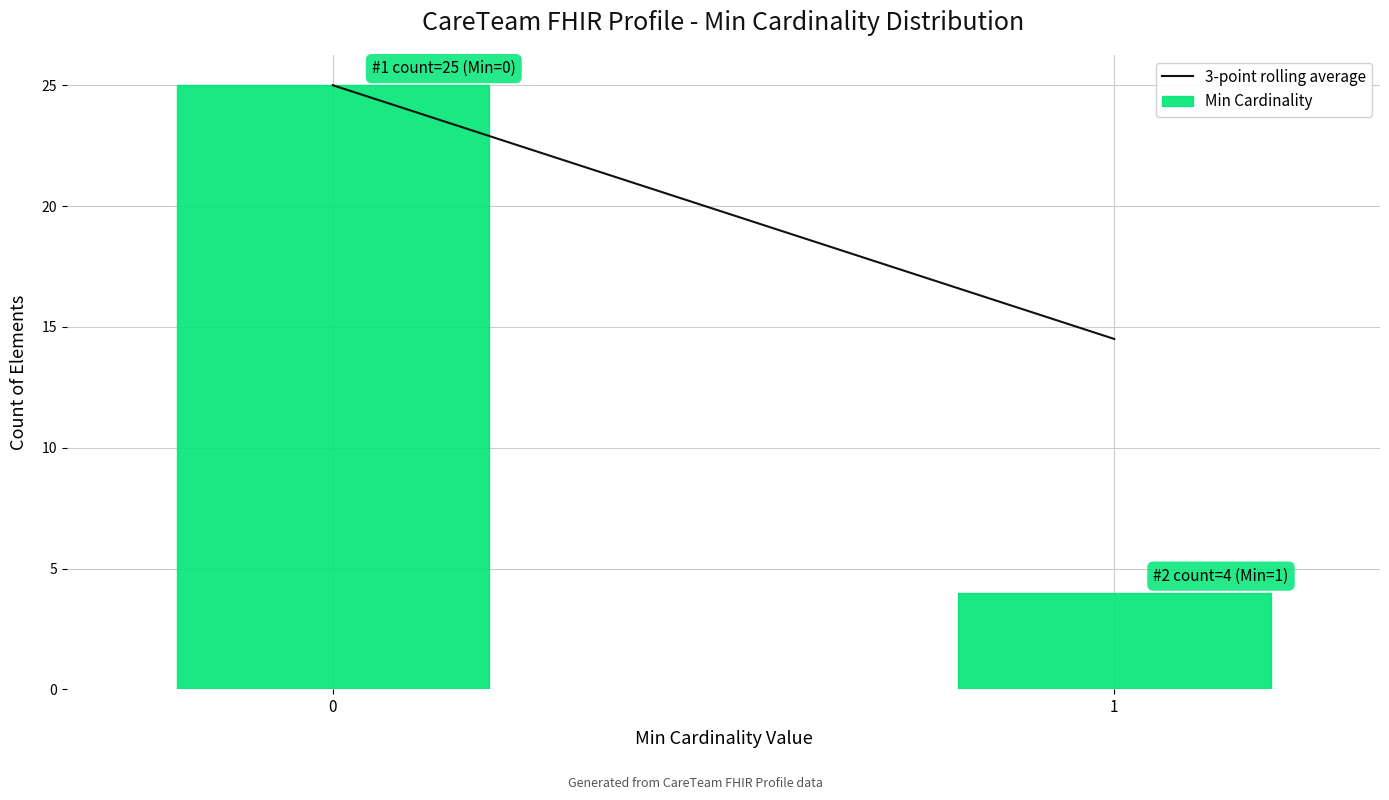

Reading right to left, extract all data points from this chart.

1=4	0=25